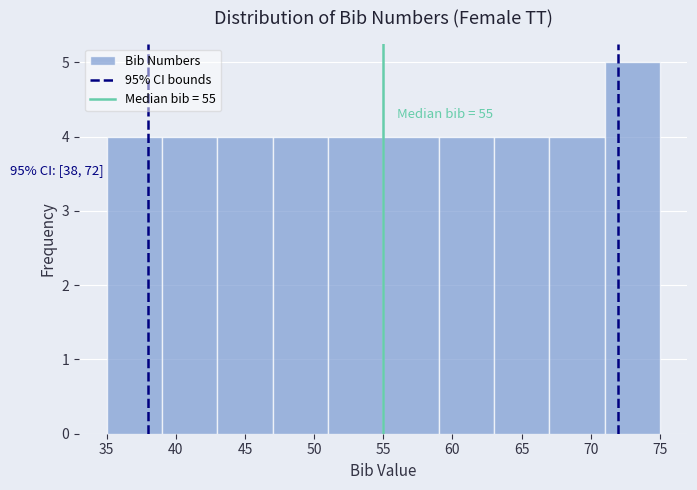

Which range on the x-axis has the tallest bar?

71 to 75